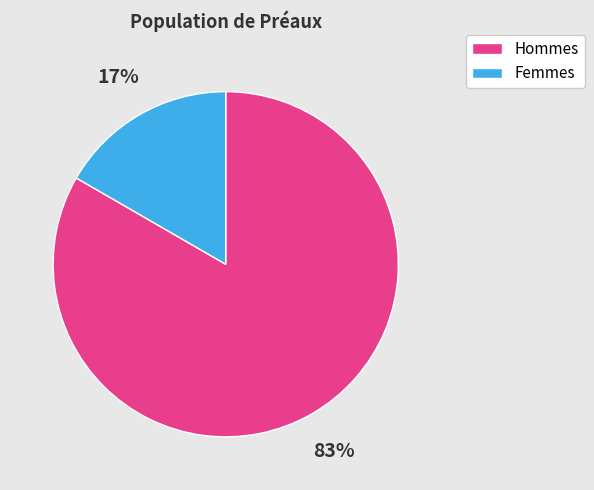

Rank the categories by value from highest to lowest.

Hommes, Femmes